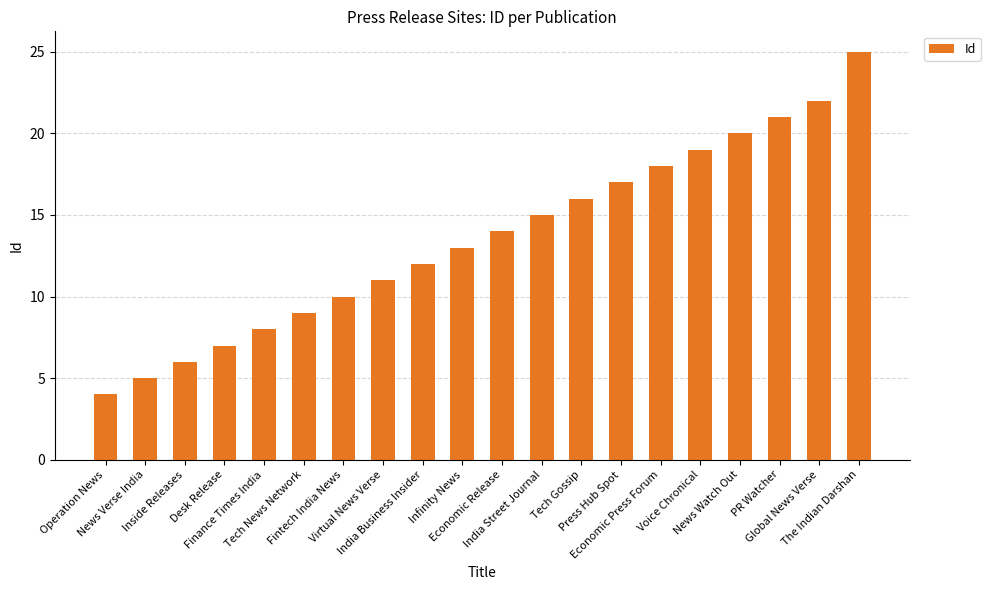

The value at Operation News is 4. True or false?

True